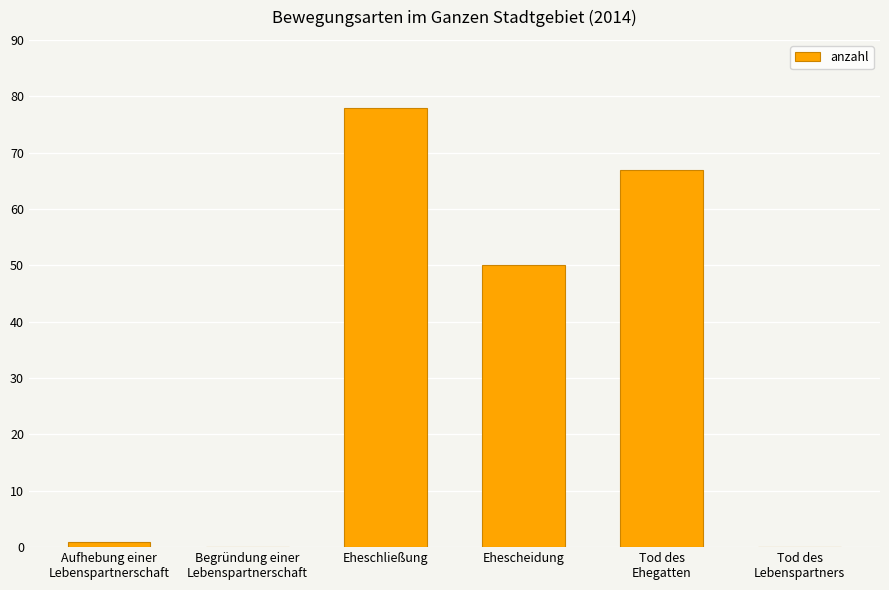

Where is the data nearest to the value 39?

Ehescheidung